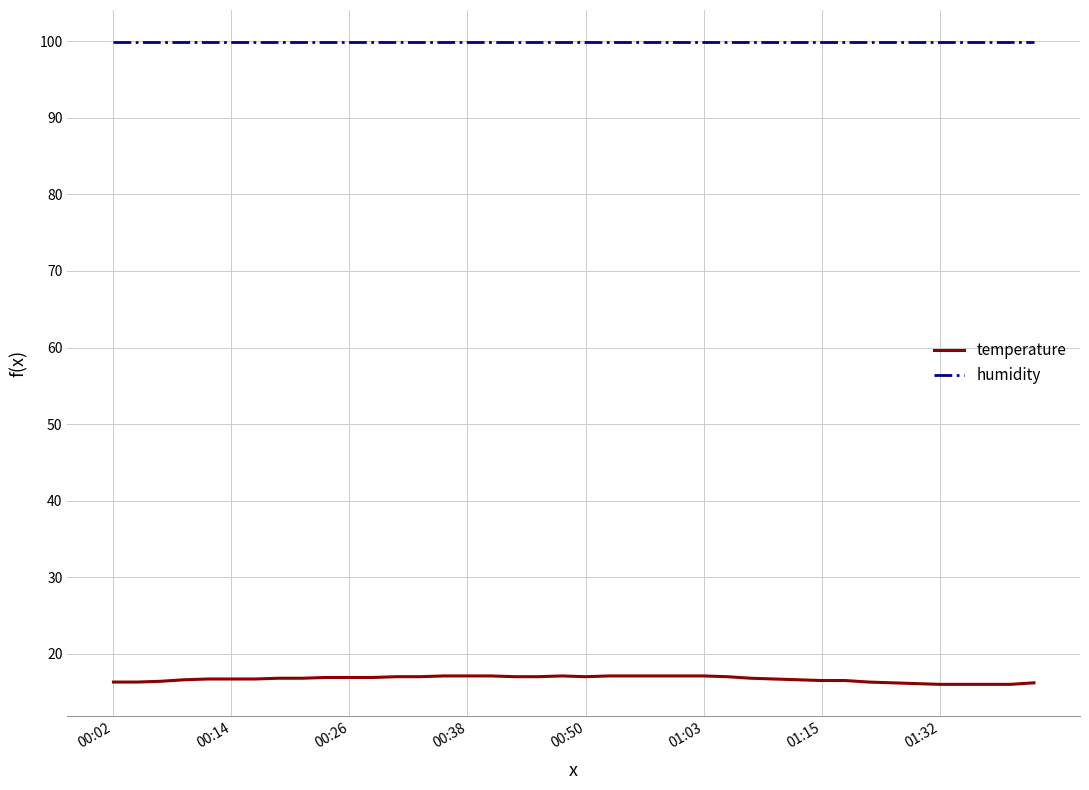

Which series has the largest range (max minus min)?

temperature